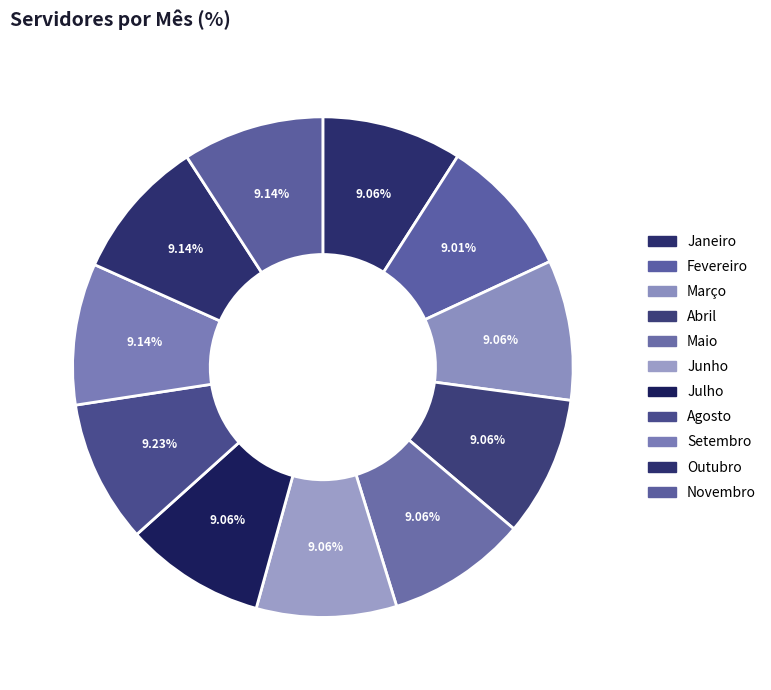

The Junho slice represents 9% of the pie. True or false?

True